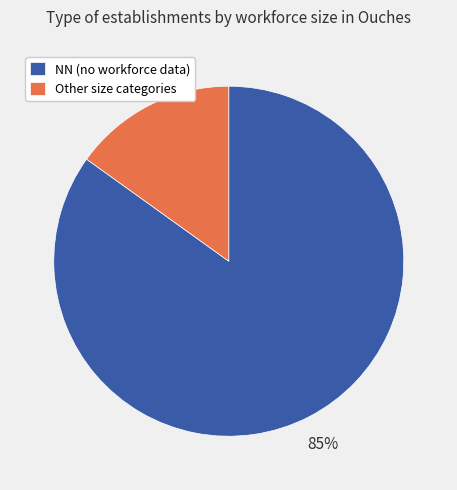

True or false: Other size categories accounts for 5% of the total.

False